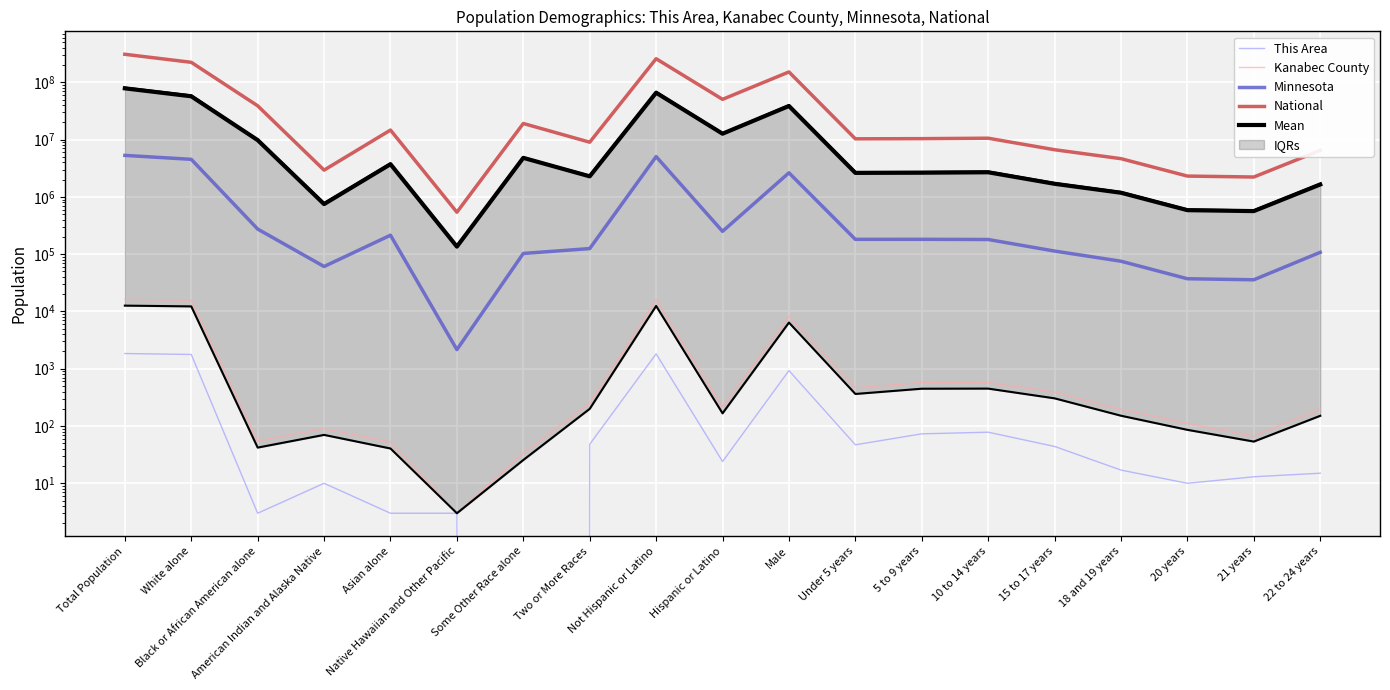

At which category does the chart reach its minimum across all series?

Some Other Race alone